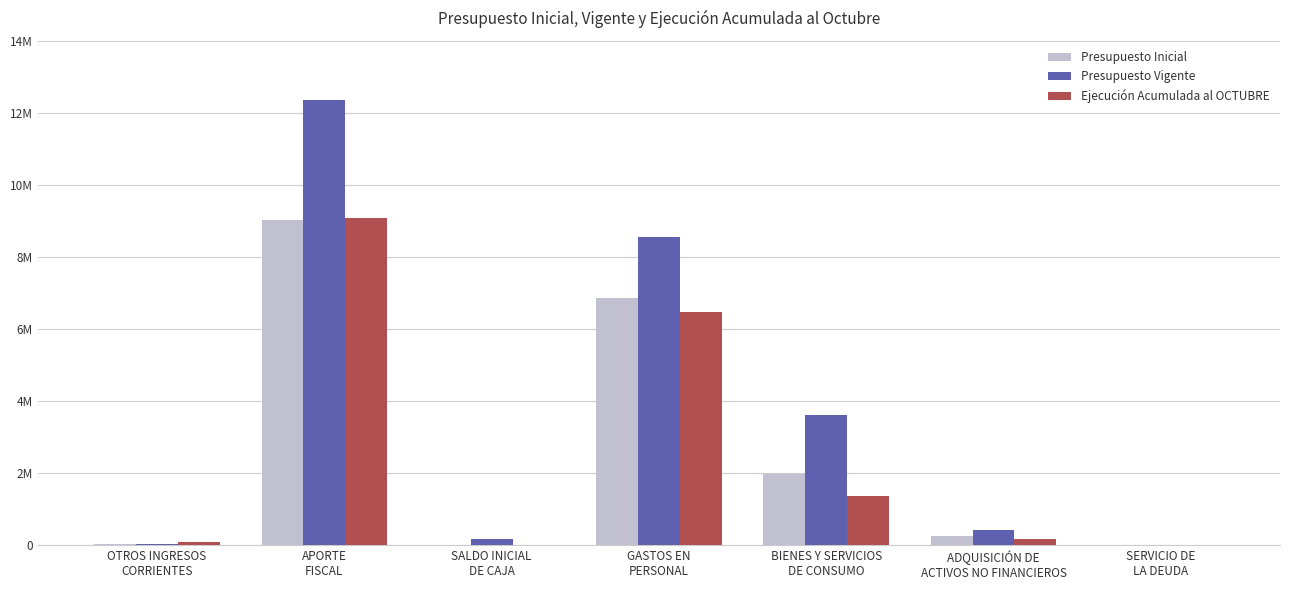

Does the chart contain stacked bars?

No